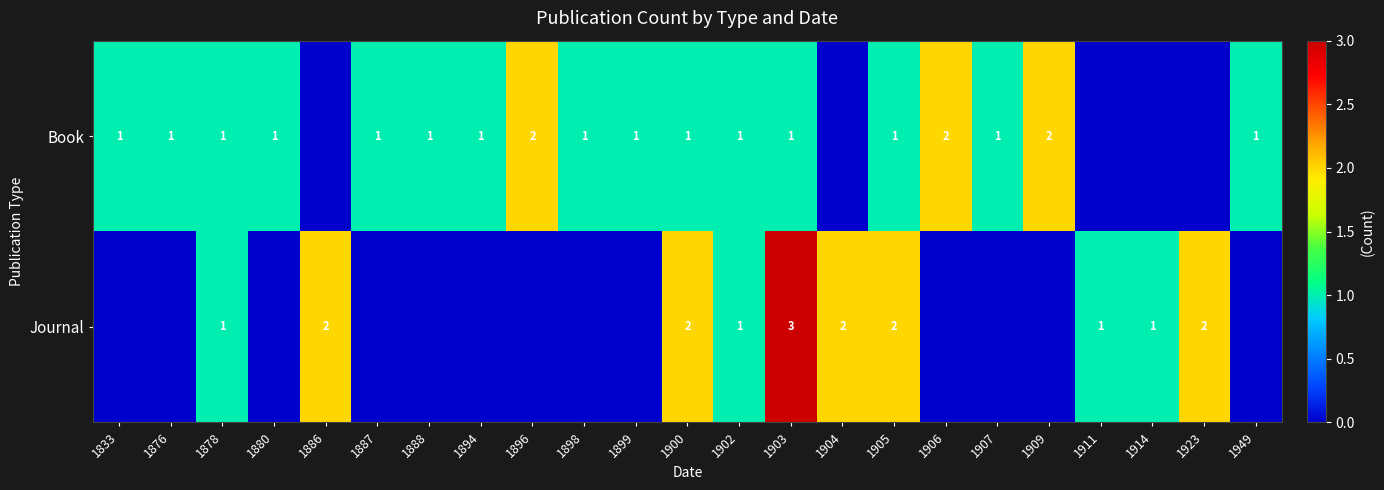

The value of Book at 1896 is 2. True or false?

True